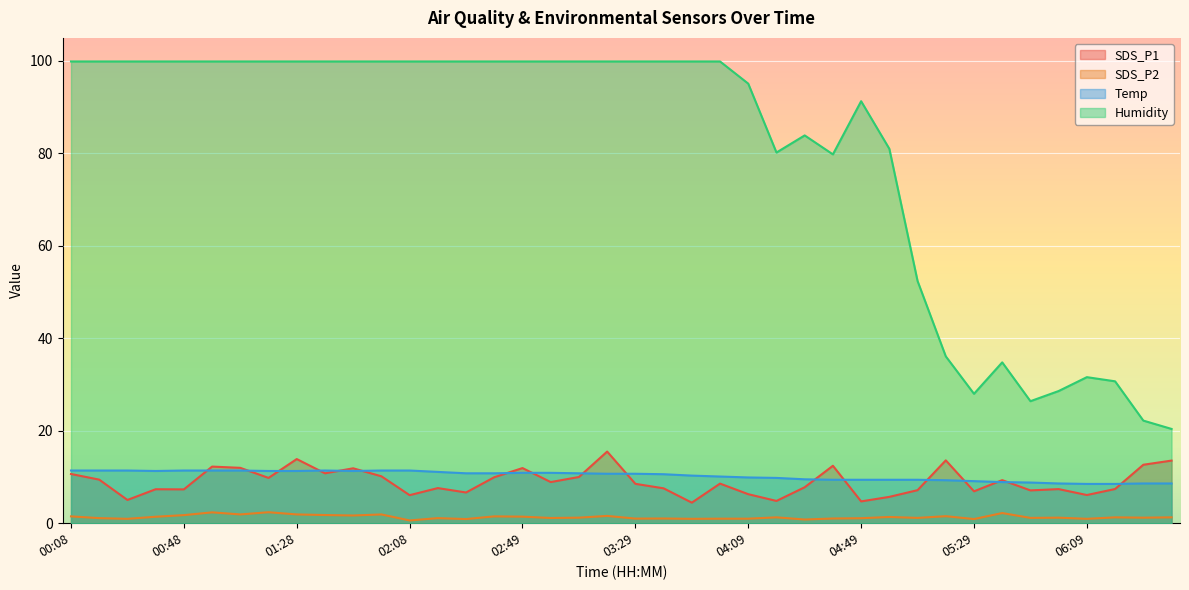

What are all the series names shown in the legend?

SDS_P1, SDS_P2, Temp, Humidity